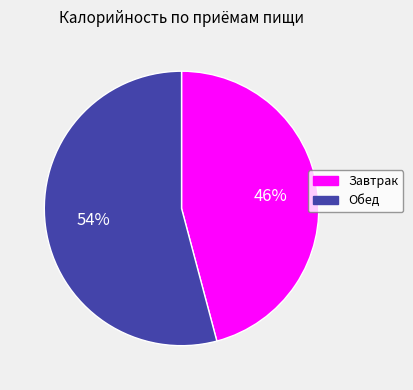

Which category accounts for the majority?

Обед